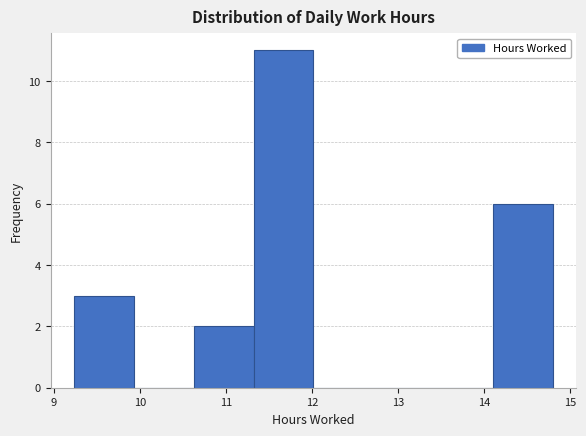

Reading left to right, list every bar in this chart as the range it spans on the x-axis followed by its height. Neither the bar edges nor the heights are printed on the chart, so give them approximately, as read against the axes.

9.2 to 9.9: 3
9.9 to 10.6: 0
10.6 to 11.3: 2
11.3 to 12.0: 11
12.0 to 12.7: 0
12.7 to 13.4: 0
13.4 to 14.1: 0
14.1 to 14.8: 6